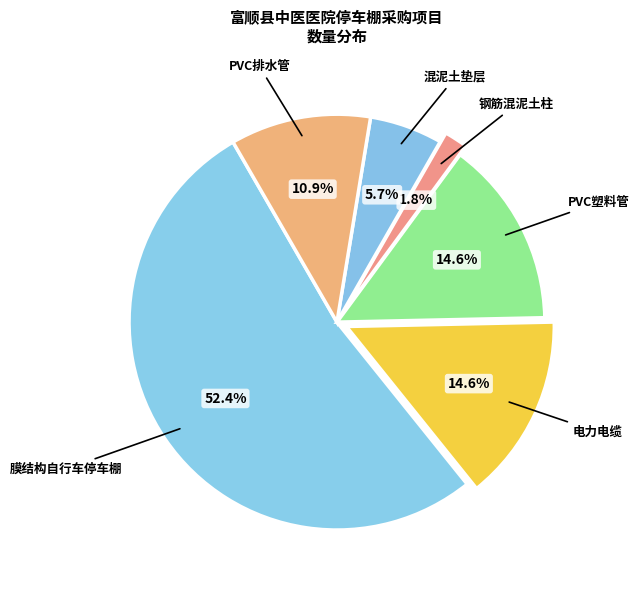

What percentage is the 混泥土垫层 slice, to the nearest percent?

6%